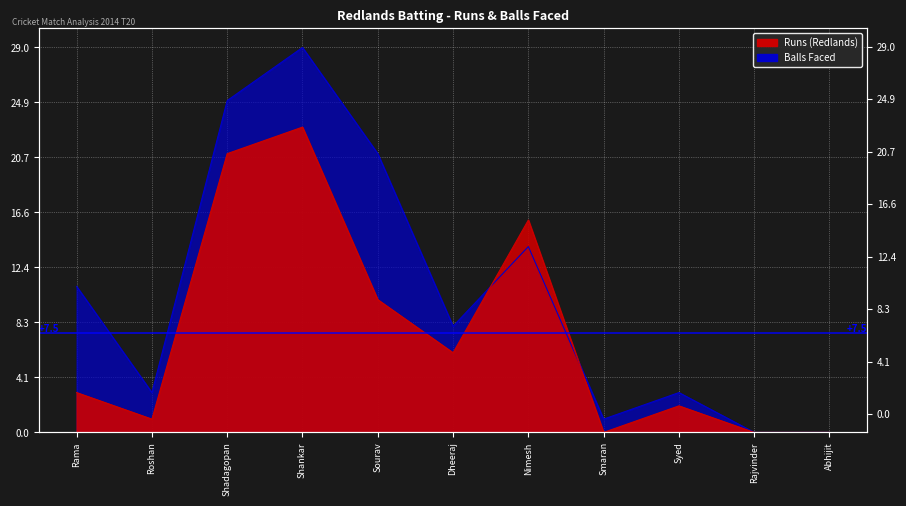

Does the chart display data point markers on the line(s)?

No